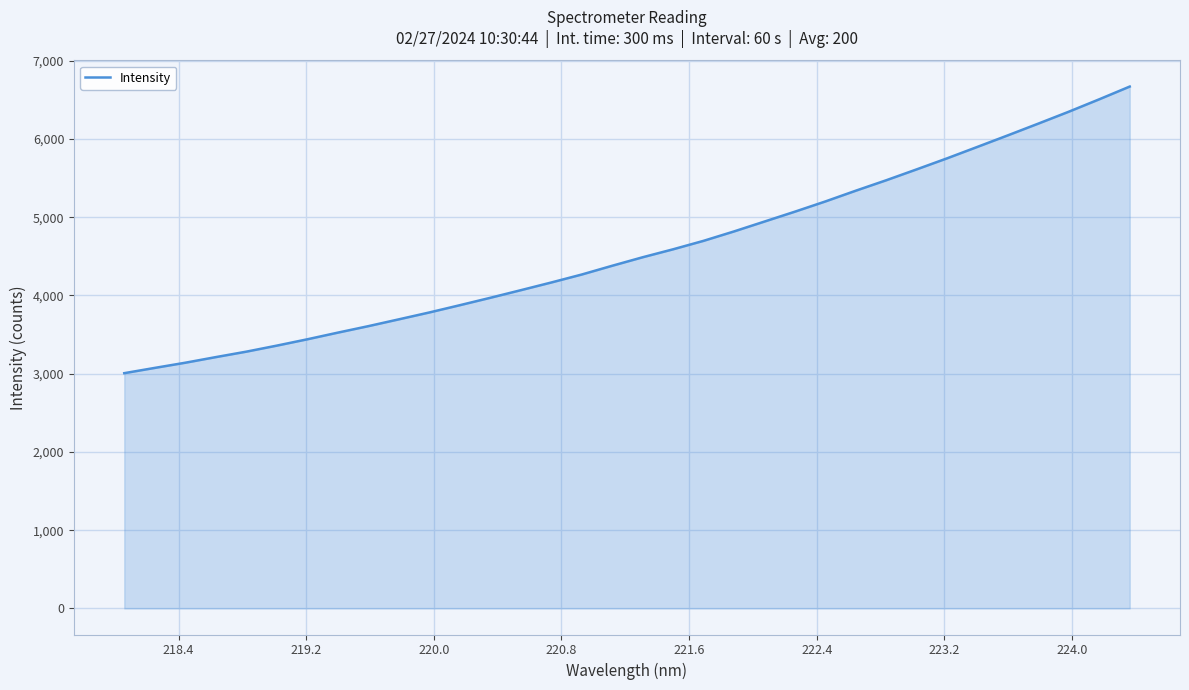

What is the greatest value displayed?

6670.6